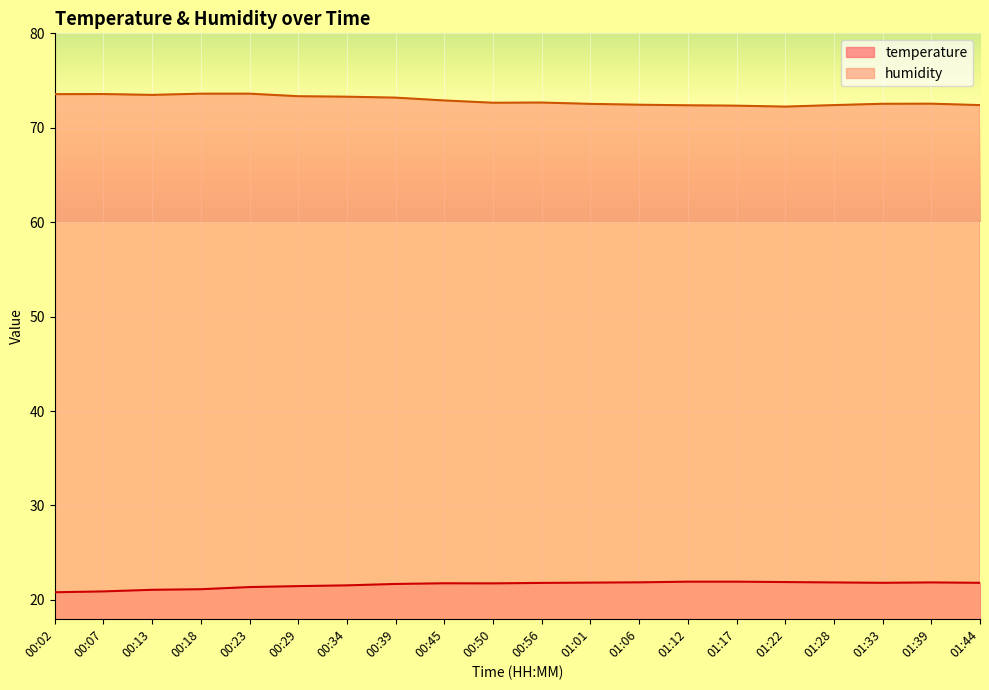

In temperature, how many points are higher than both neighbors (excluding endpoints)?

2